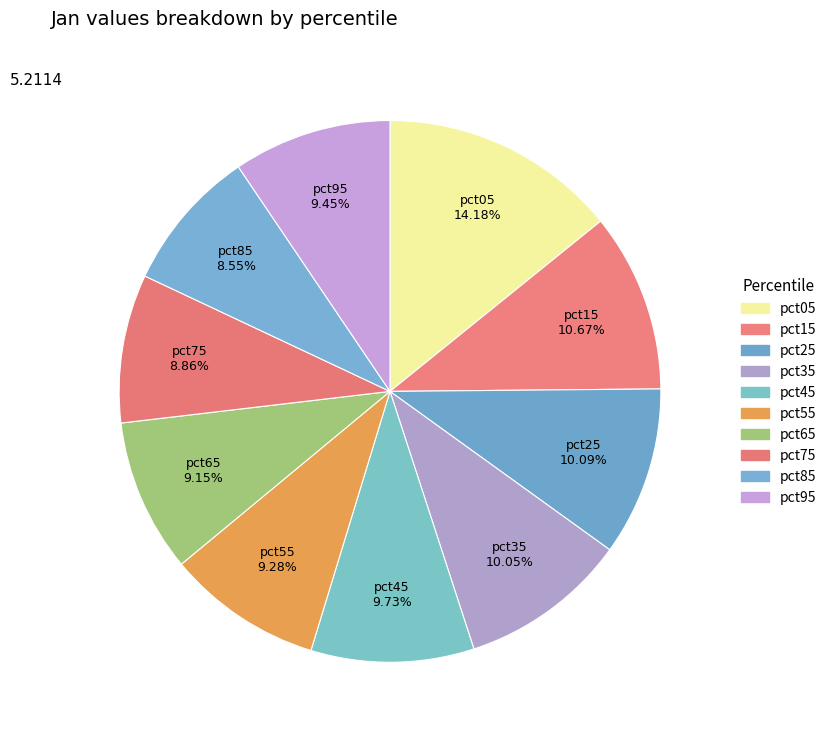

The pct25 slice represents 1% of the pie. True or false?

False